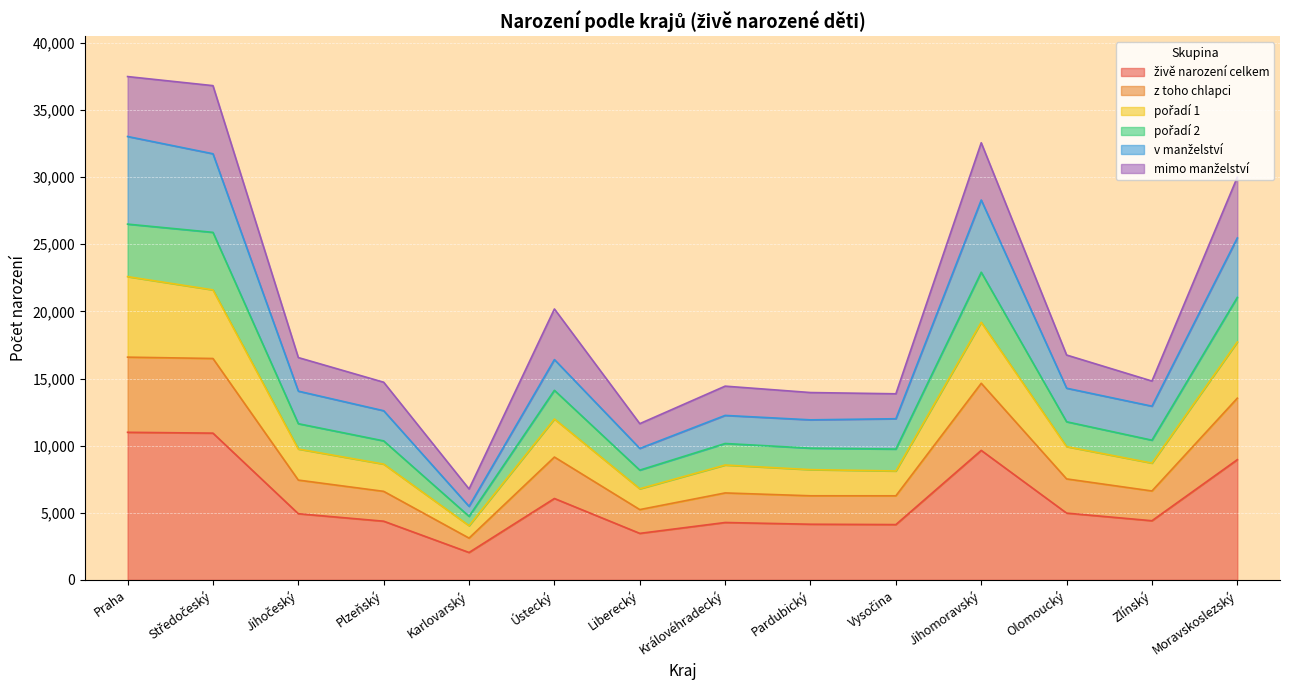

What position from the left is Praha?

1